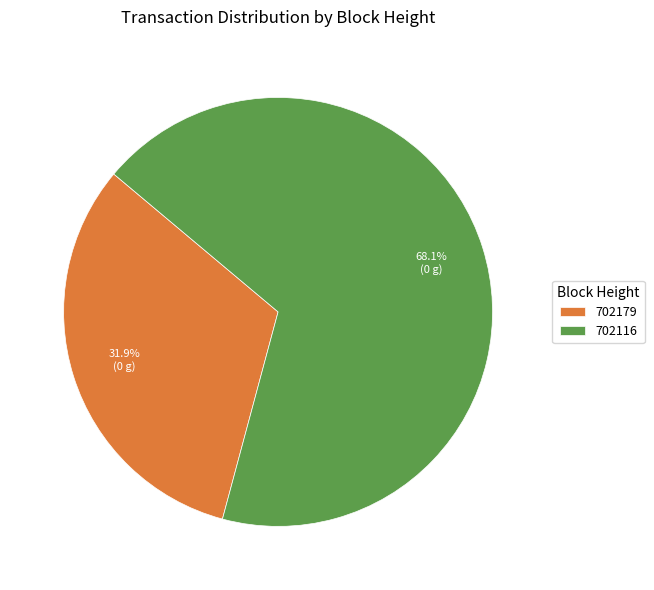

To the nearest percent, what is the difference between the 702116 and 702179 slice percentages?

36%